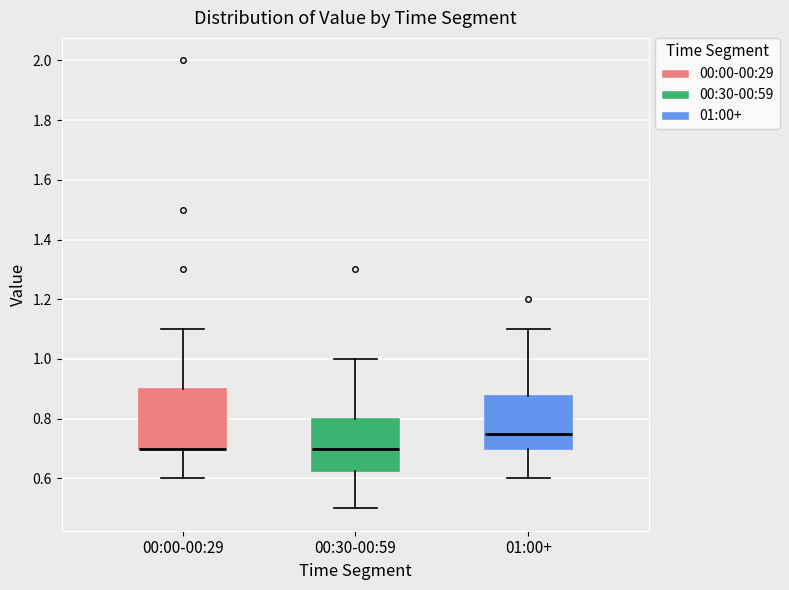

Reading left to right, transcribe this box plot: for each box, give where its median line is, the range the box spans, and where its two whiskers end, as read against the y-axis. The values are not printed on the chart, so give them approximately, as read against the axis.

00:00-00:29: median 0.70 (drawn on the box's lower edge), box 0.70 to 0.90, whiskers 0.60 to 1.10
00:30-00:59: median 0.70, box 0.62 to 0.80, whiskers 0.50 to 1.00
01:00+: median 0.76, box 0.70 to 0.88, whiskers 0.60 to 1.10